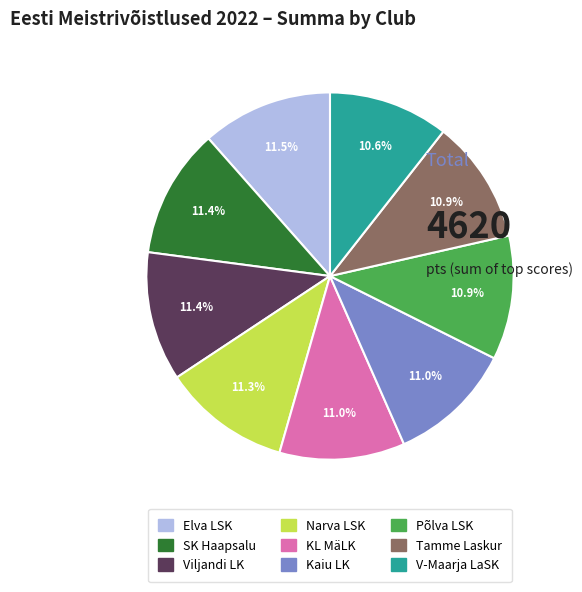

Is there a majority slice in this chart?

No